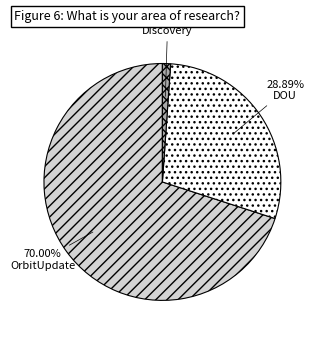

How many slices are in this pie chart?

3